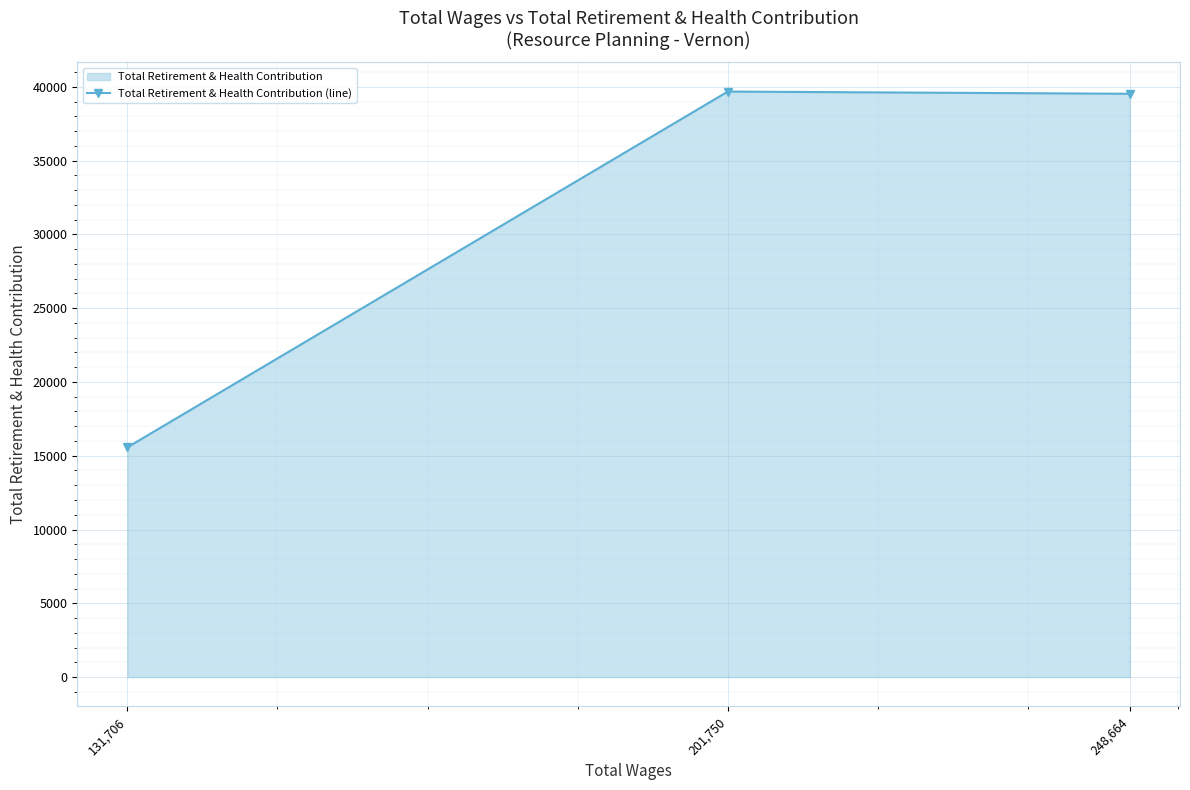

Approximately how many times larger is the value at 131,706 compared to 201,750?

0.4